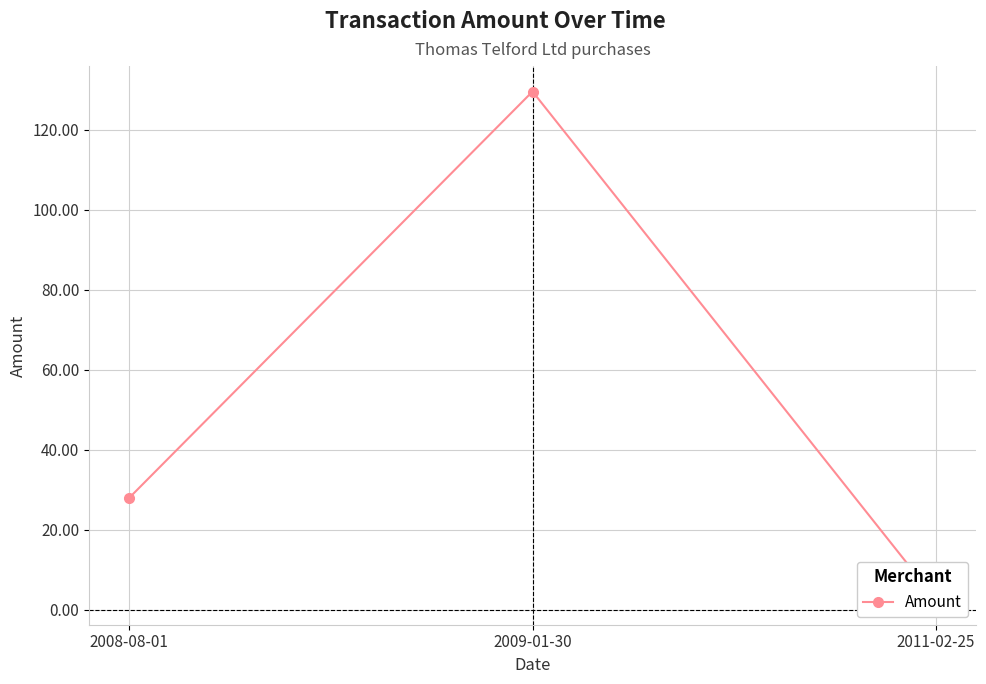

Approximately how many times larger is the value at 2008-08-01 compared to 2009-01-30?

0.2